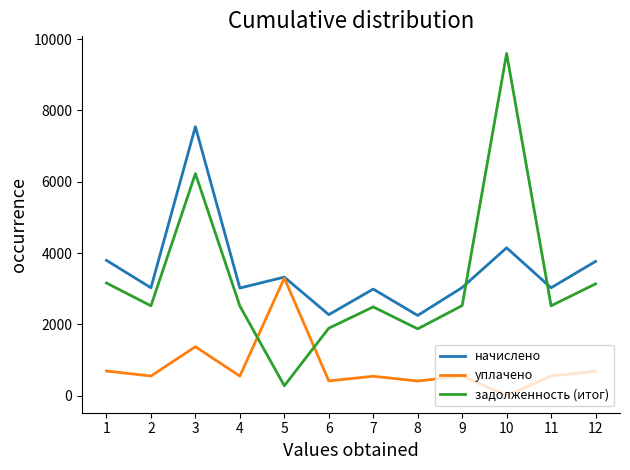

At how many categories does at least one series exceed 4471?

2